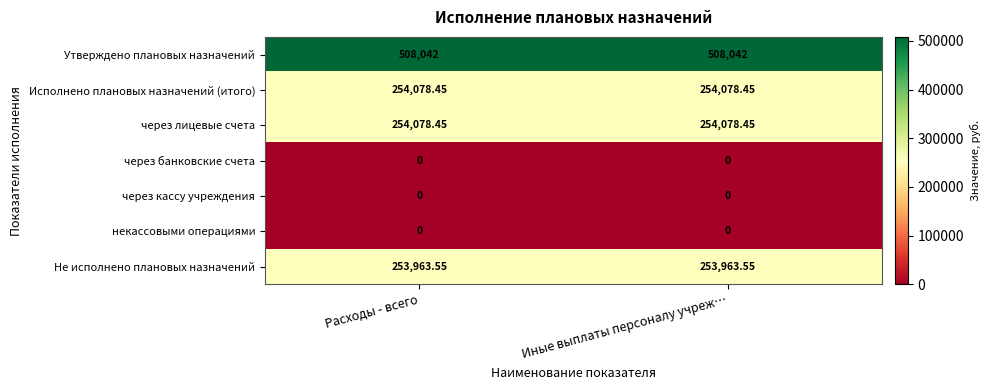

How many distinct data groups are displayed?

7